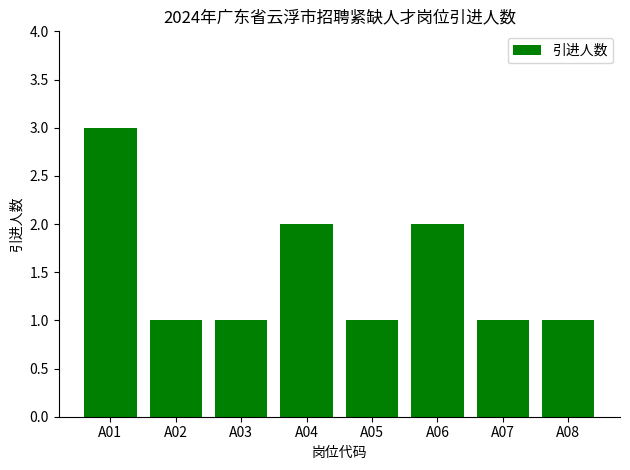

What is the value of the 6th bar from the left?

2